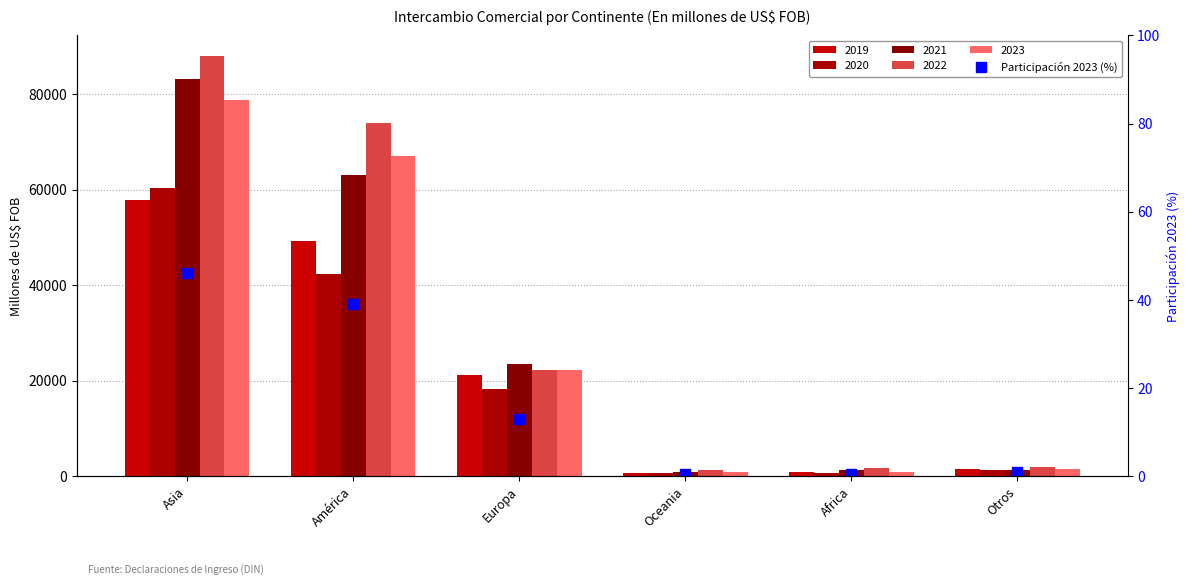

True or false: the data shows 0.5 at Oceania.

True